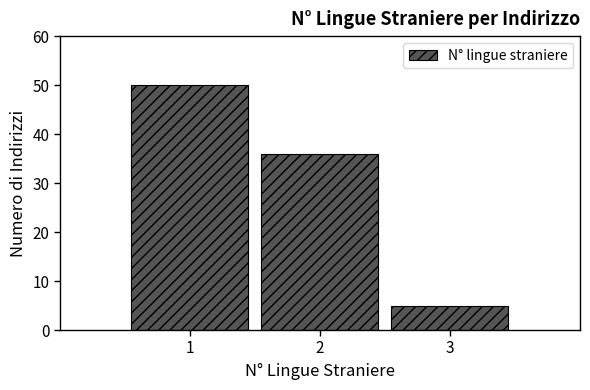

Reading left to right, list all the values displayed in this chart.

50	36	5